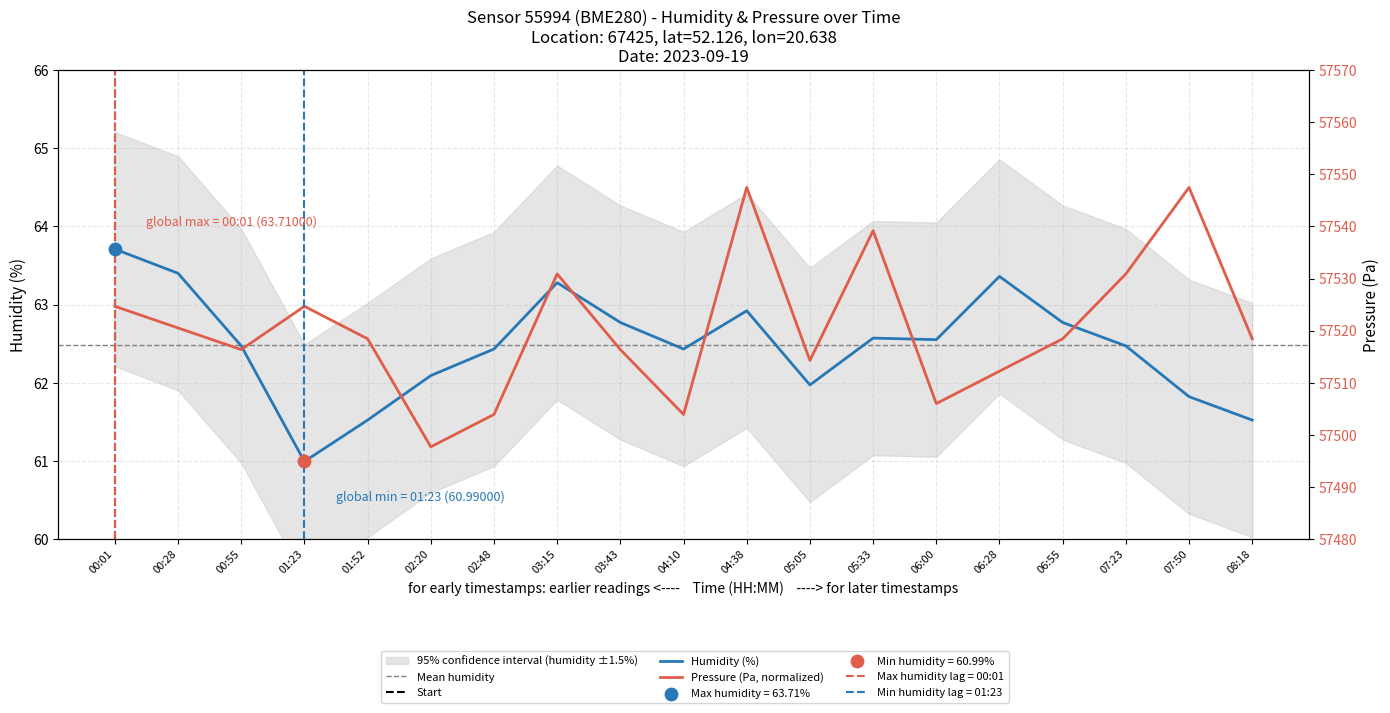

Is the value of humidity at 01:52 greater than the value of pressure at 04:38?

No